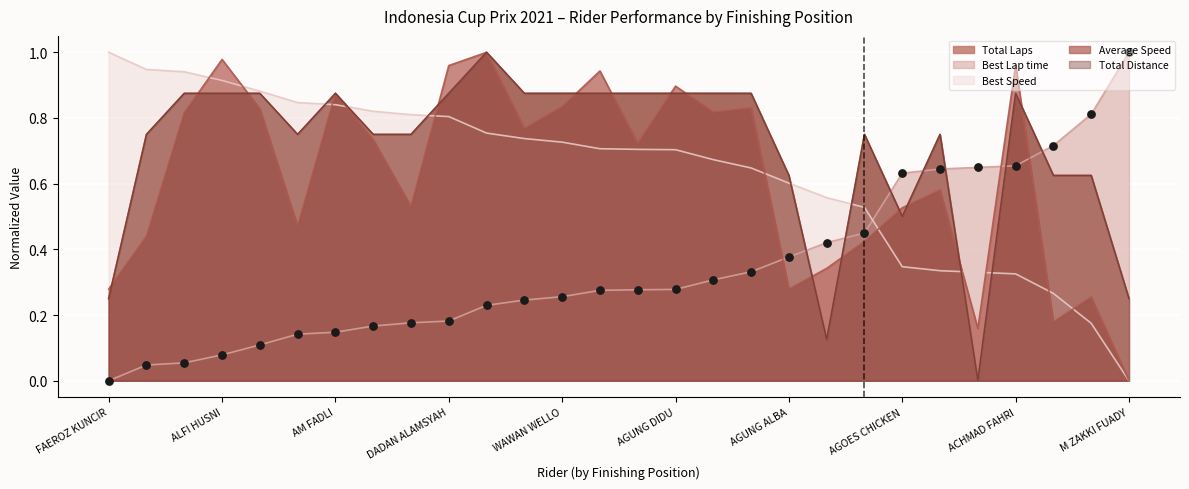

At which category is the sum across all series the highest?

ADIETA HERIANOOR